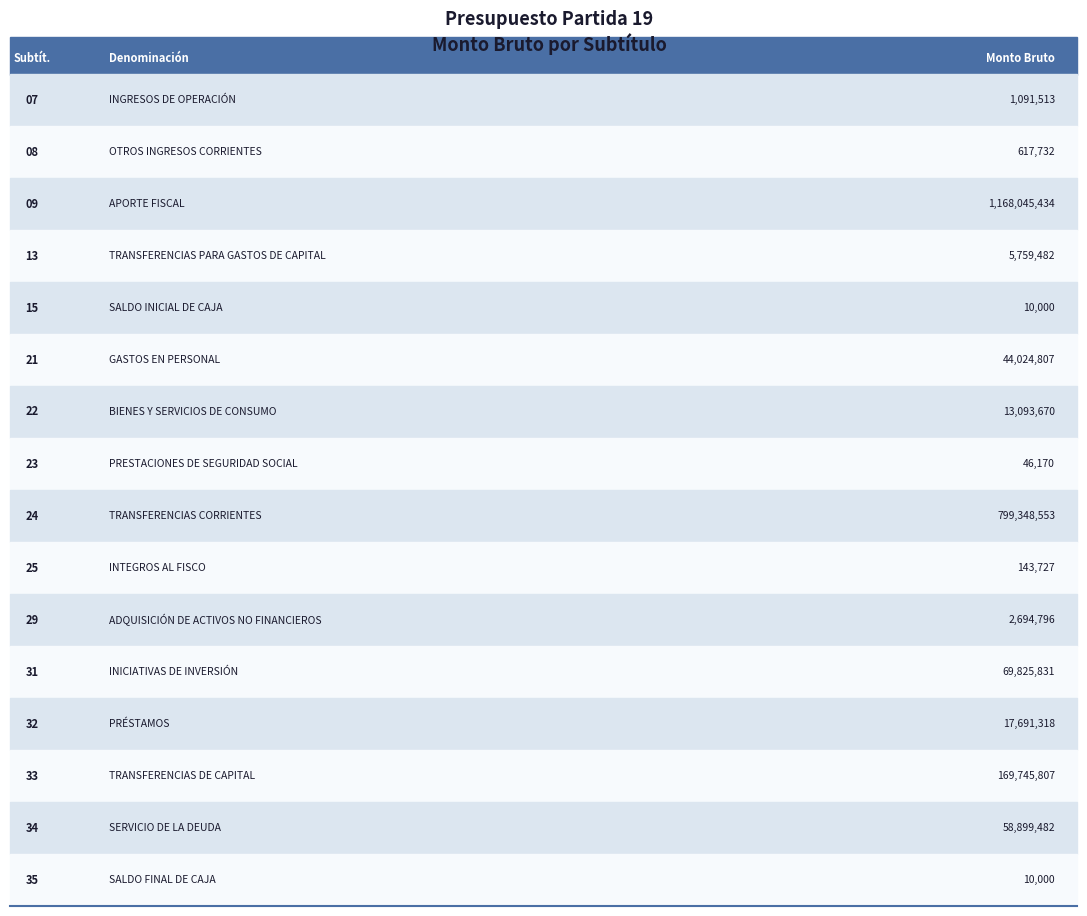

Reading left to right, transcribe all the data shown in this chart.

INGRESOS DE OPERACIÓN=1091513	OTROS INGRESOS CORRIENTES=617732	APORTE FISCAL=1168045434	TRANSFERENCIAS PARA GASTOS DE CAPITAL=5759482	SALDO INICIAL DE CAJA=10000	GASTOS EN PERSONAL=44024807	BIENES Y SERVICIOS DE CONSUMO=13093670	PRESTACIONES DE SEGURIDAD SOCIAL=46170	TRANSFERENCIAS CORRIENTES=799348553	INTEGROS AL FISCO=143727	ADQUISICIÓN DE ACTIVOS NO FINANCIEROS=2694796	INICIATIVAS DE INVERSIÓN=69825831	PRÉSTAMOS=17691318	TRANSFERENCIAS DE CAPITAL=169745807	SERVICIO DE LA DEUDA=58899482	SALDO FINAL DE CAJA=10000